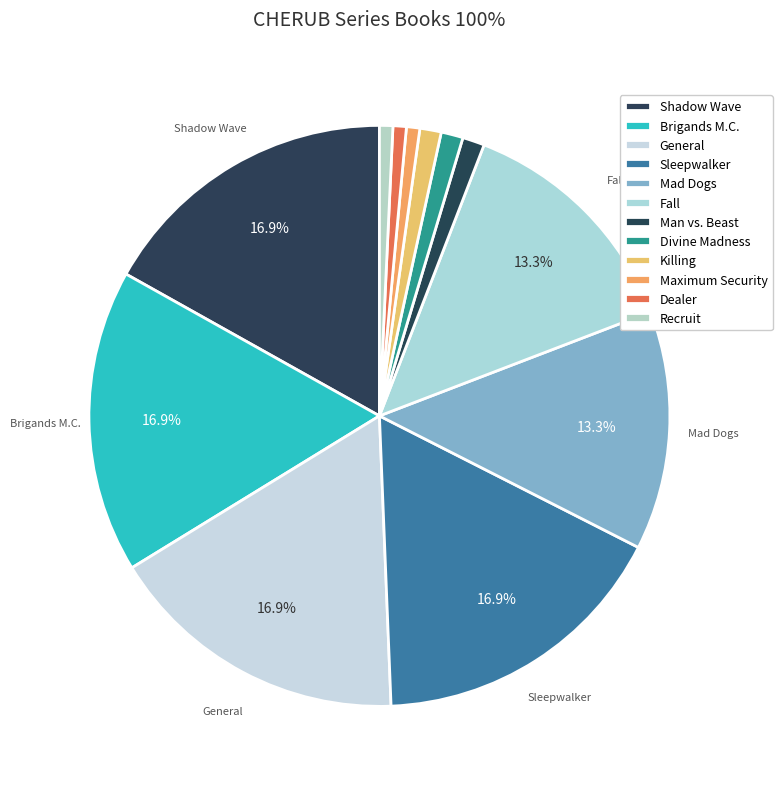

How many segments does this pie chart have?

12